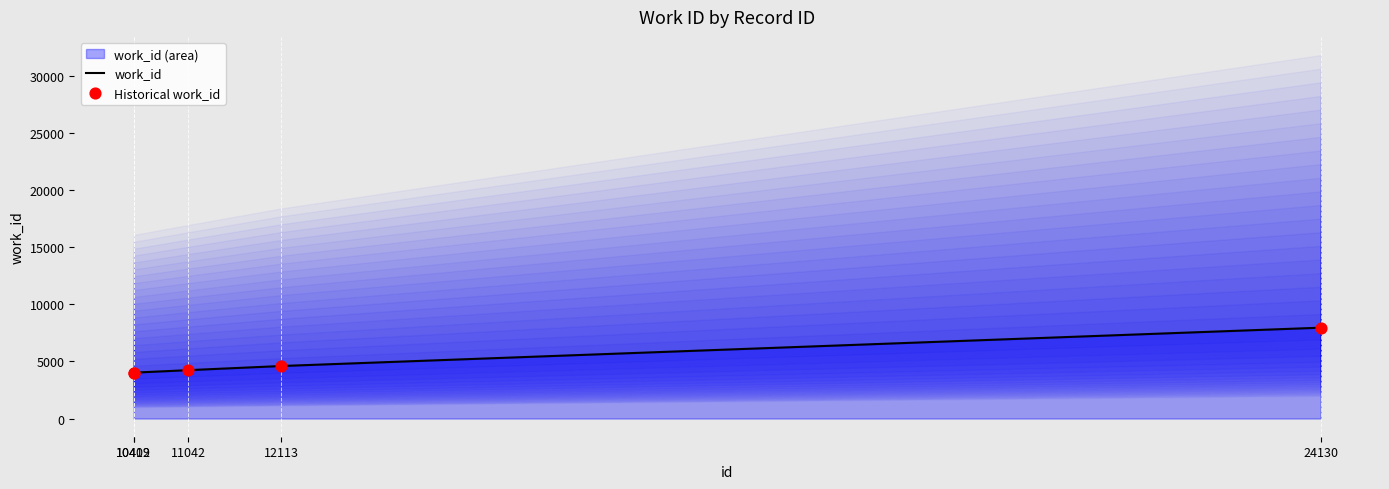

What is the minimum value for work_id?

4020